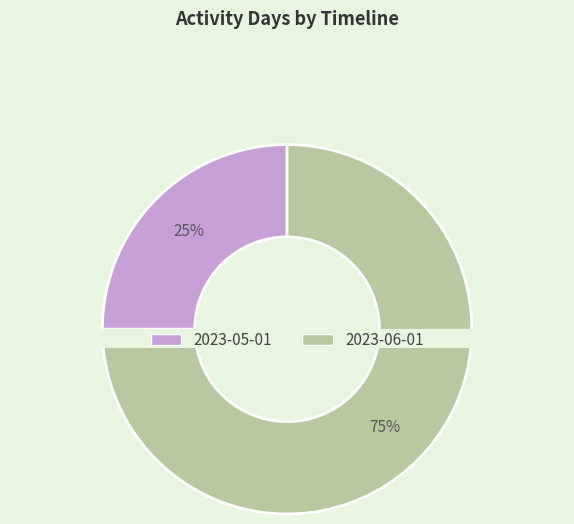

Rank the categories by value from highest to lowest.

2023-06-01, 2023-05-01